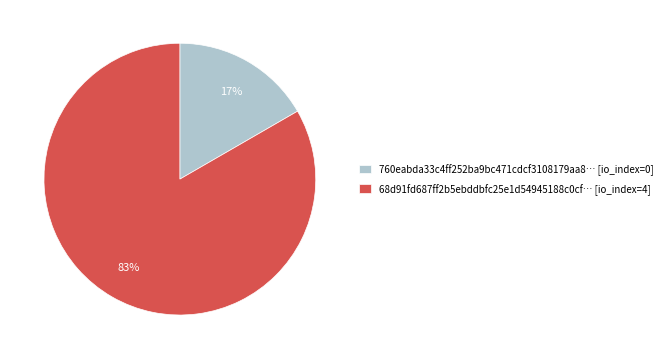

Which has a higher value, 68d91fd687ff2b5ebddbfc25e1d54945188c0cf… [io_index=4] or 760eabda33c4ff252ba9bc471cdcf3108179aa8… [io_index=0]?

68d91fd687ff2b5ebddbfc25e1d54945188c0cf… [io_index=4]